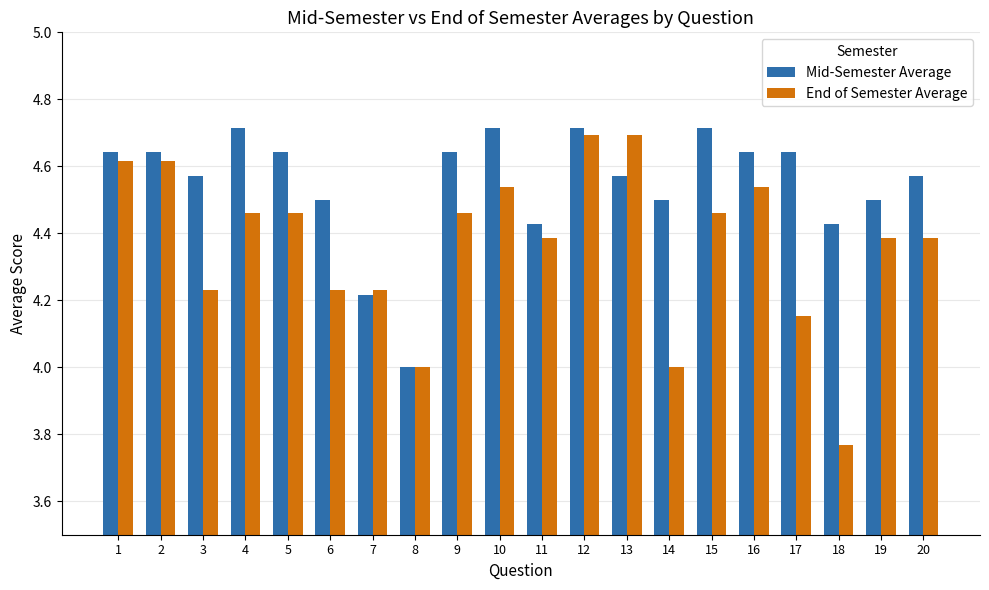

Count the Mid-Semester Average values in the range 4 to 5.

20